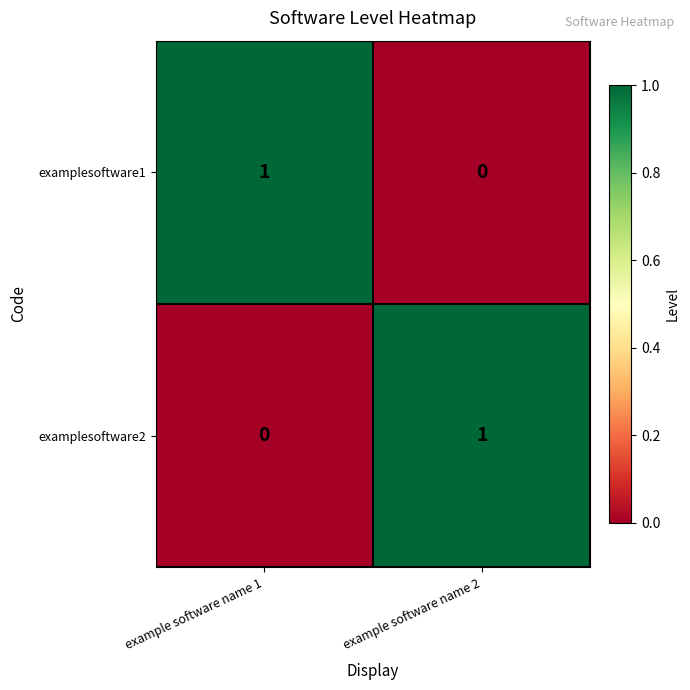

Reading left to right, list all the values displayed in this chart.

examplesoftware1: 1	0
examplesoftware2: 0	1